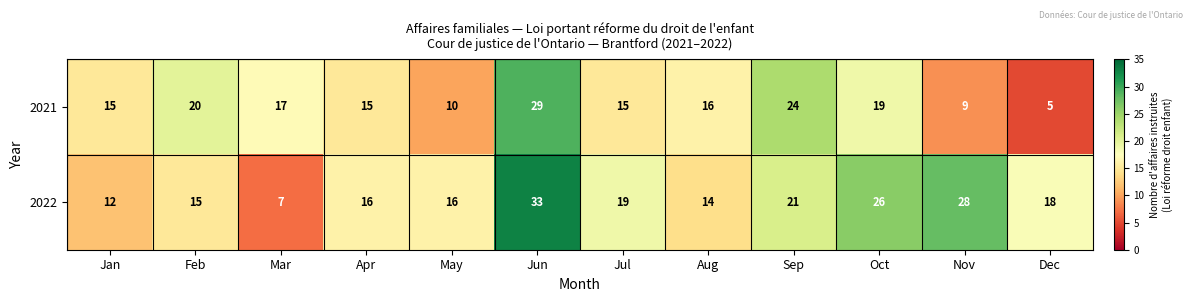

Which series changed the most between Apr and Oct?

2022